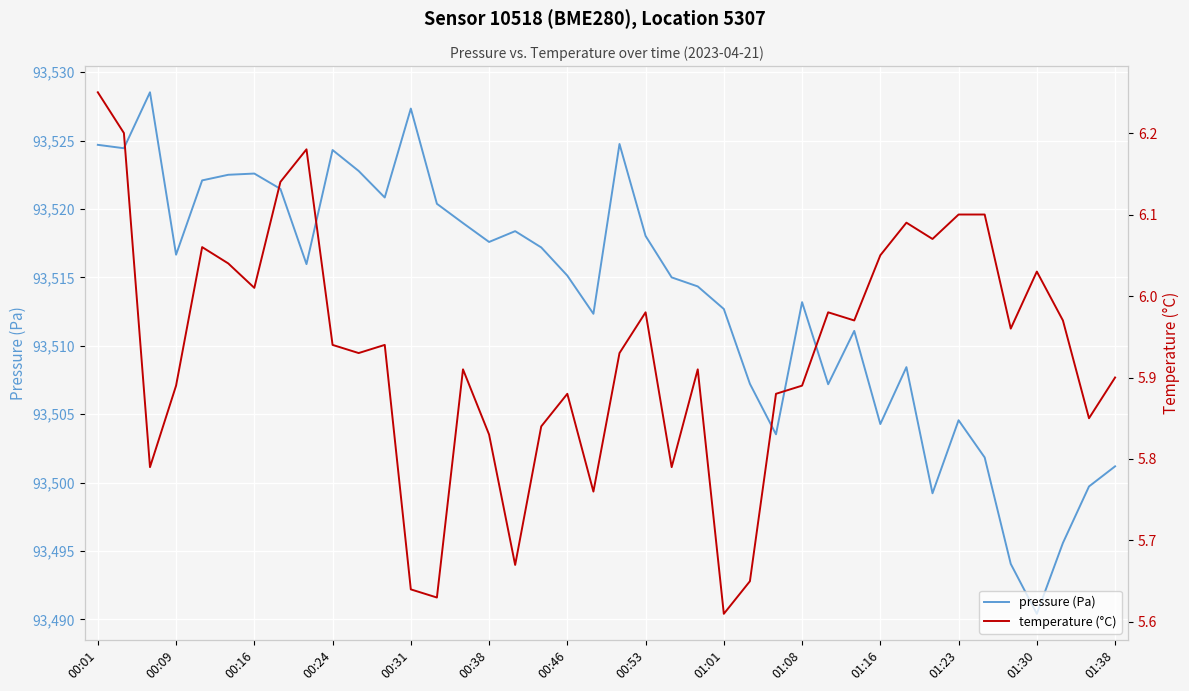

Reading right to left, list all the values displayed in this chart.

pressure (Pa): 93501.2	93499.7	93495.6	93490.4	93494.1	93501.8	93504.6	93499.2	93508.4	93504.3	93511.1	93507.2	93513.2	93503.5	93507.2	93512.7	93514.3	93515.0	93518.0	93524.8	93512.3	93515.1	93517.2	93518.4	93517.6	93519.0	93520.4	93527.3	93520.8	93522.8	93524.3	93516.0	93521.5	93522.6	93522.5	93522.1	93516.7	93528.5	93524.4	93524.7
temperature (°C): 5.9	5.8	6.0	6.0	6.0	6.1	6.1	6.1	6.1	6.0	6.0	6.0	5.9	5.9	5.7	5.6	5.9	5.8	6.0	5.9	5.8	5.9	5.8	5.7	5.8	5.9	5.6	5.6	5.9	5.9	5.9	6.2	6.1	6.0	6.0	6.1	5.9	5.8	6.2	6.2